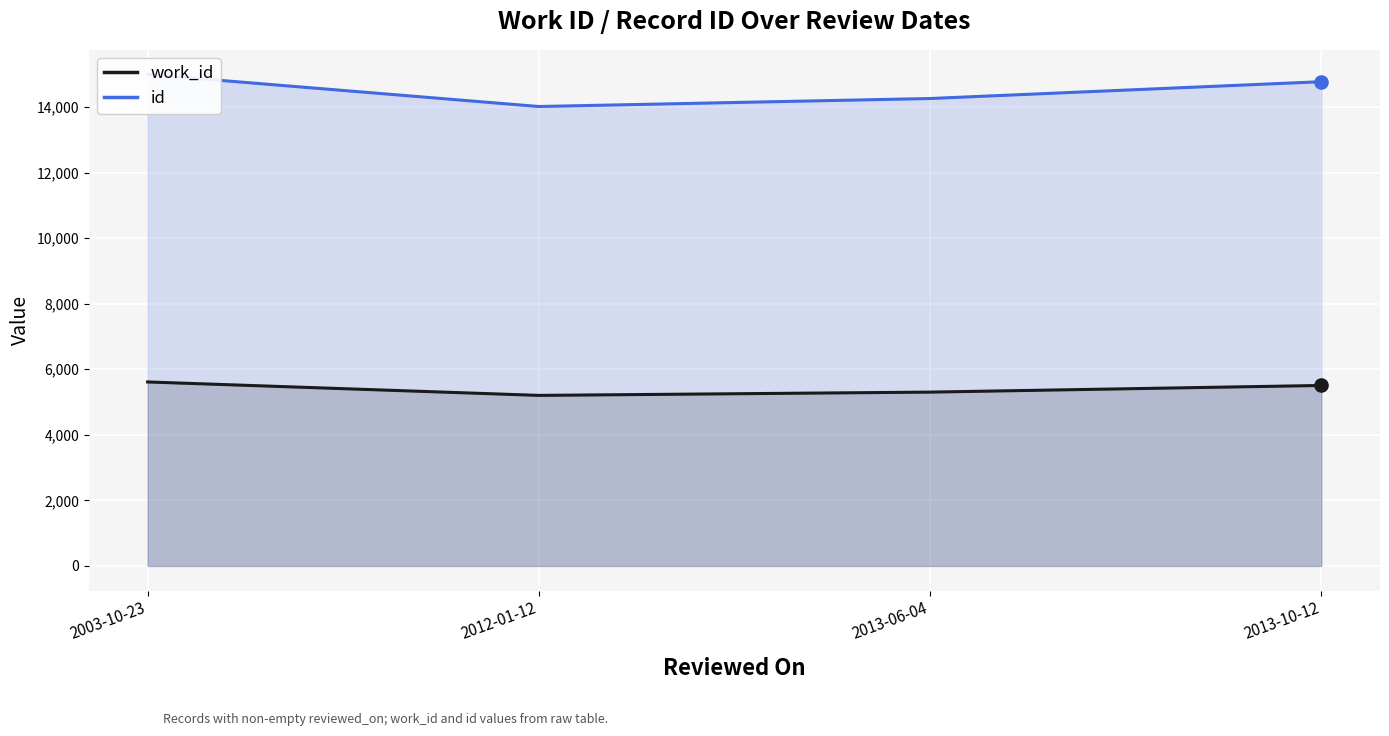

Which series has the largest total across all categories?

id